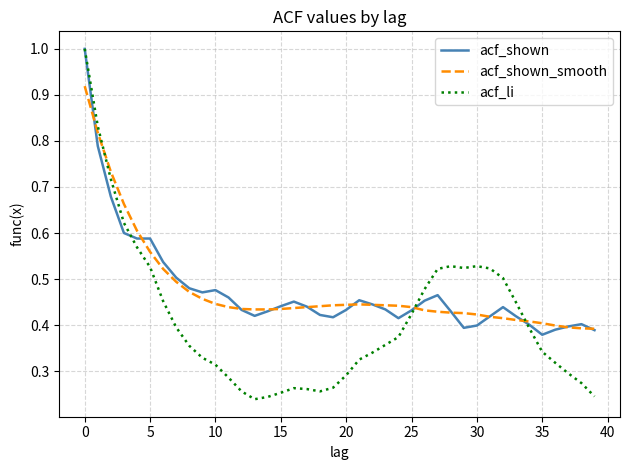

What is the maximum value shown in the chart?

1.0